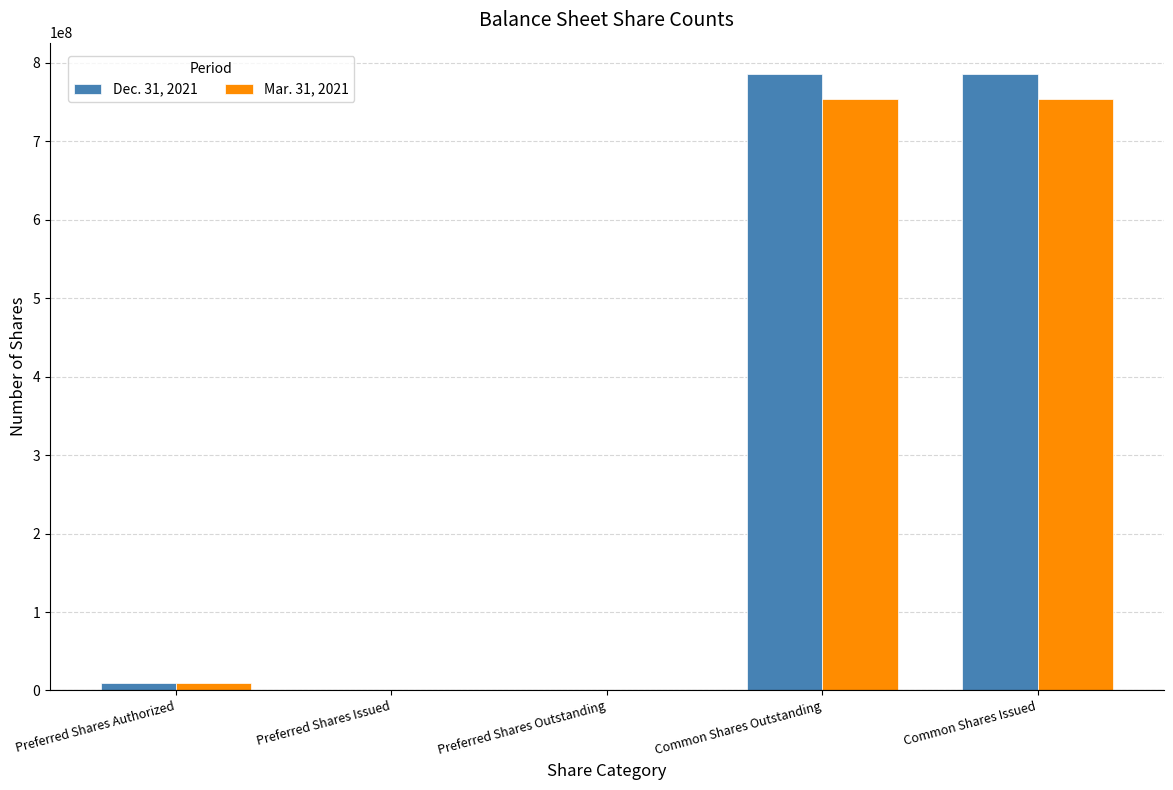

Reading right to left, extract all data points from this chart.

Dec. 31, 2021: Common Shares Issued=786300000	Common Shares Outstanding=786300000	Preferred Shares Outstanding=0	Preferred Shares Issued=0	Preferred Shares Authorized=10000000
Mar. 31, 2021: Common Shares Issued=754280000	Common Shares Outstanding=754280000	Preferred Shares Outstanding=0	Preferred Shares Issued=0	Preferred Shares Authorized=10000000